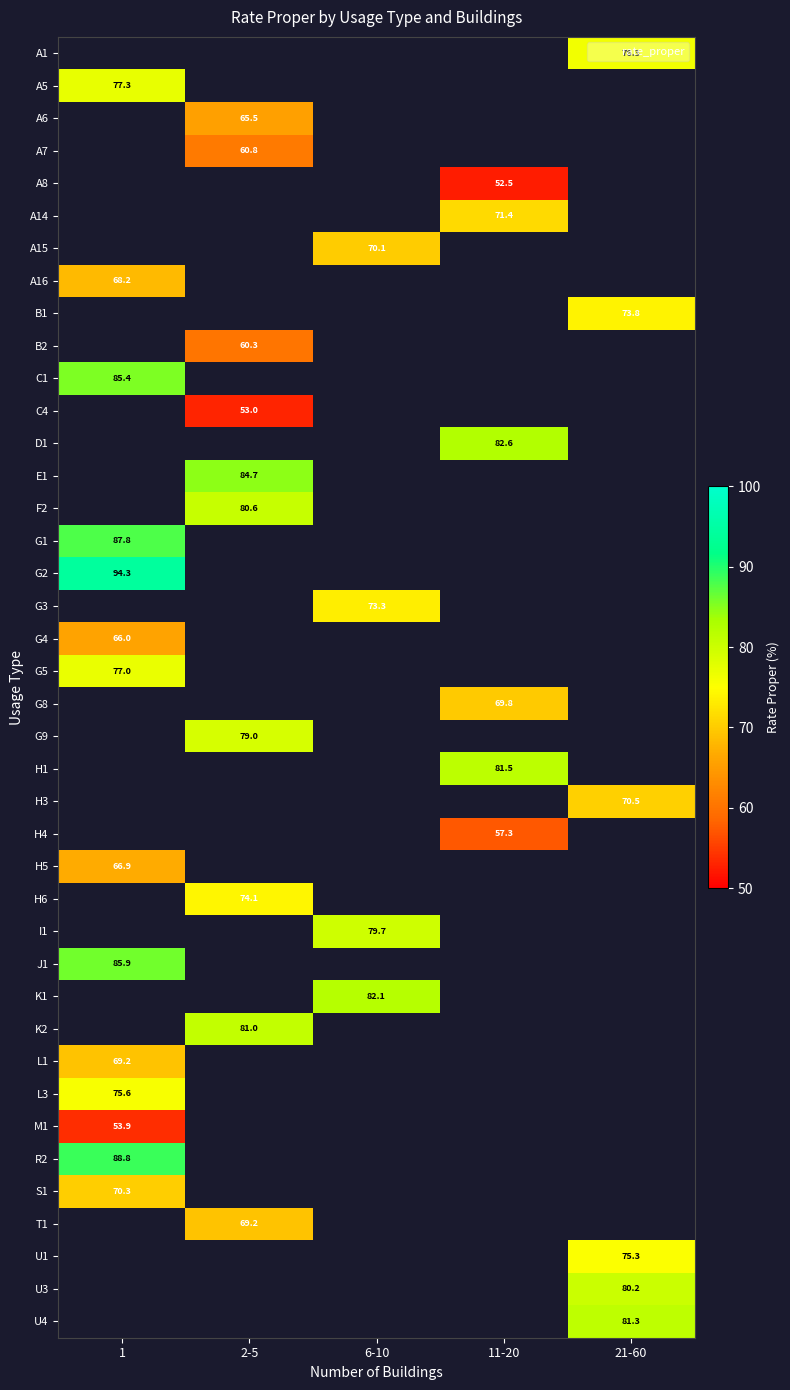

What is the greatest value displayed?

94.3